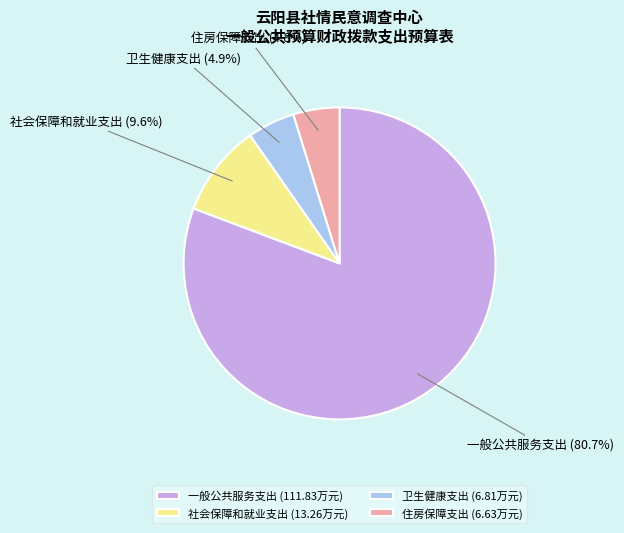

Is there a majority slice in this chart?

Yes